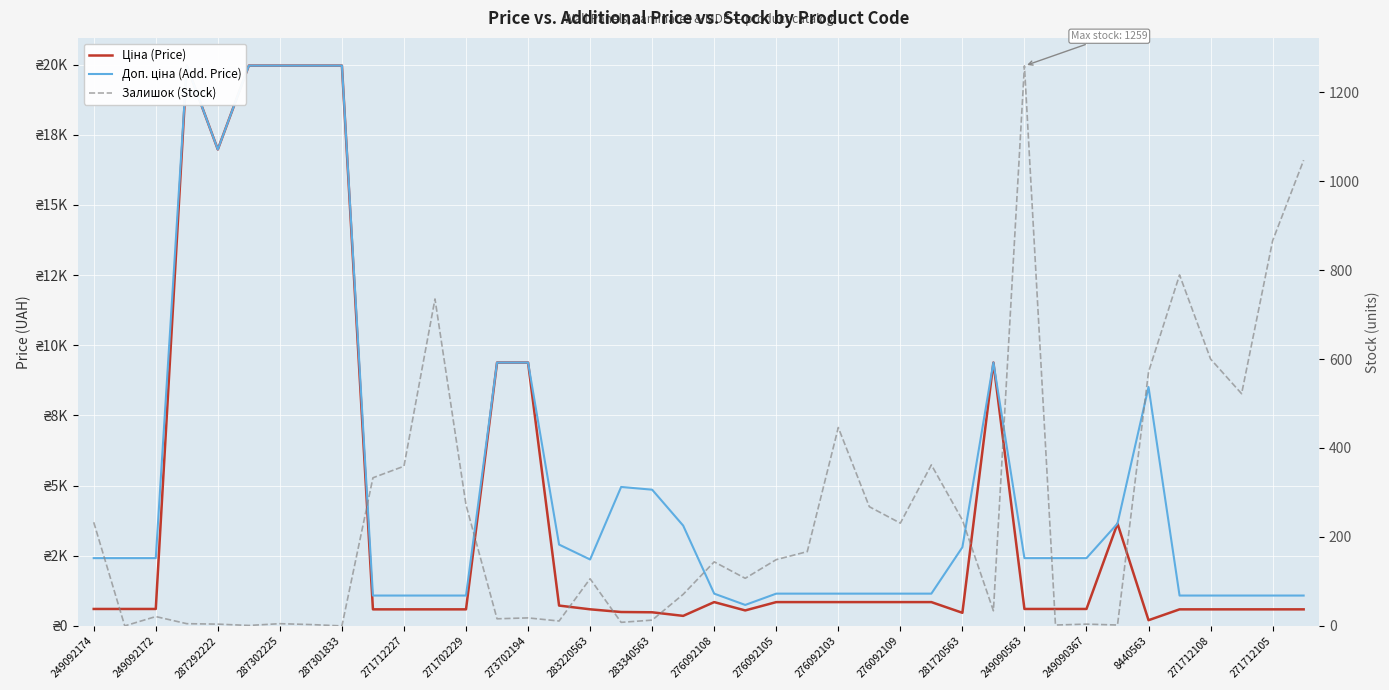

What position from the left is 249092172?

2